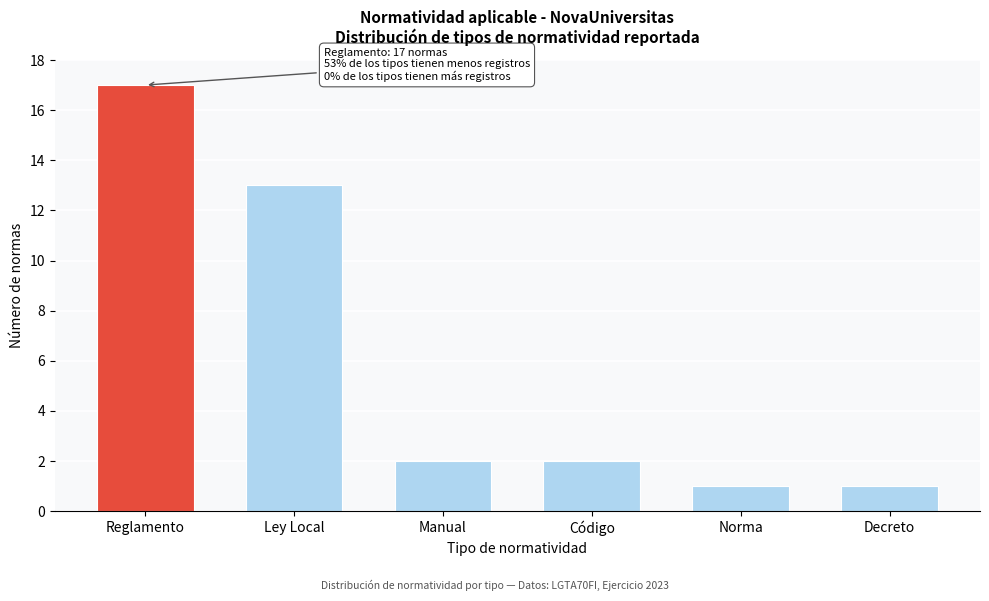

Reading left to right, transcribe all the data shown in this chart.

Reglamento=17	Ley Local=13	Manual=2	Código=2	Norma=1	Decreto=1